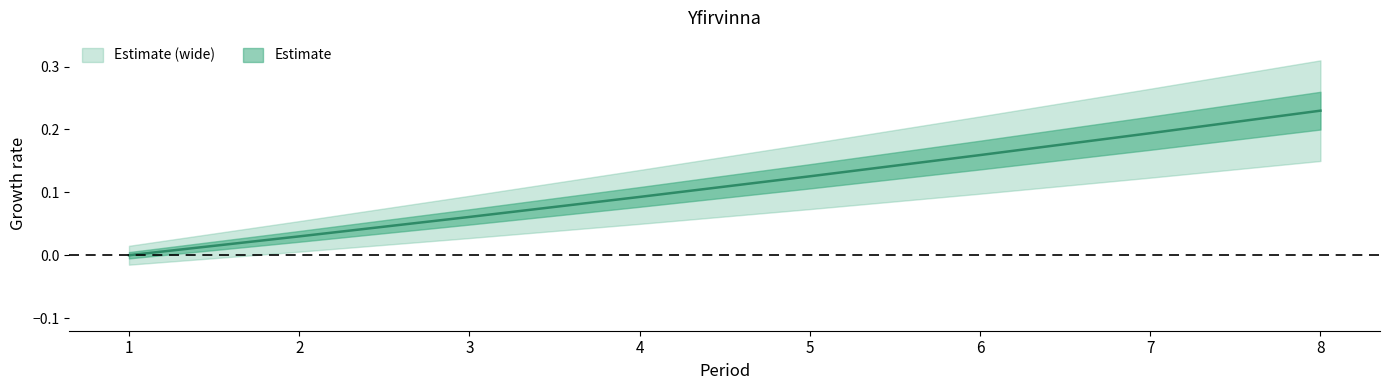

Rank the categories by value from lowest to highest.

1, 2, 3, 4, 5, 6, 7, 8